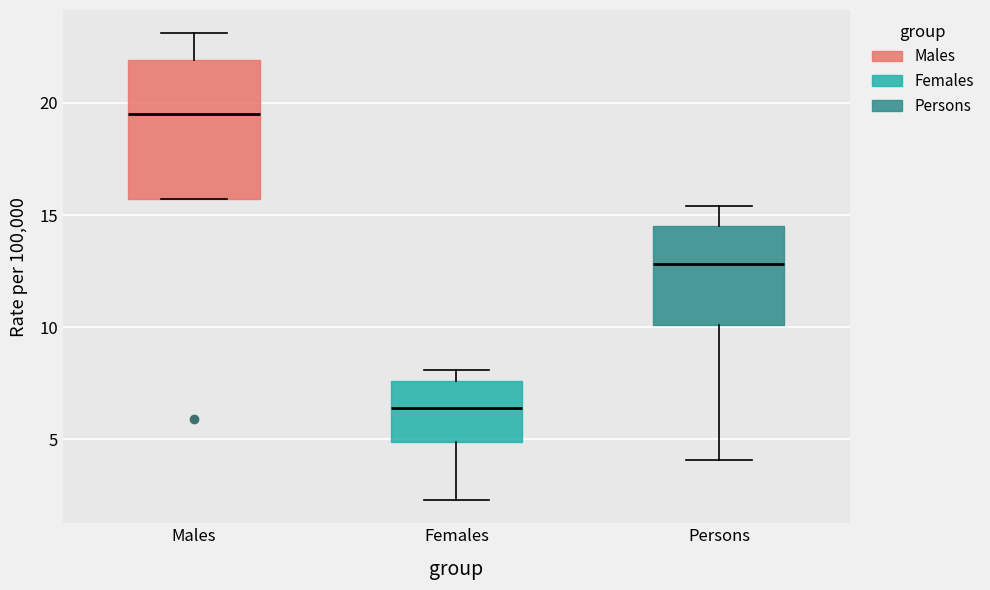

Reading left to right, transcribe this box plot: for each box, give where its median line is, the range the box spans, and where its two whiskers end, as read against the y-axis. The values are not printed on the chart, so give them approximately, as read against the axis.

Males: median 19.5, box 15.5 to 22.0, whiskers 15.5 to 23.0
Females: median 6.5, box 5.0 to 7.5, whiskers 2.5 to 8.0
Persons: median 13.0, box 10.0 to 14.5, whiskers 4.0 to 15.5